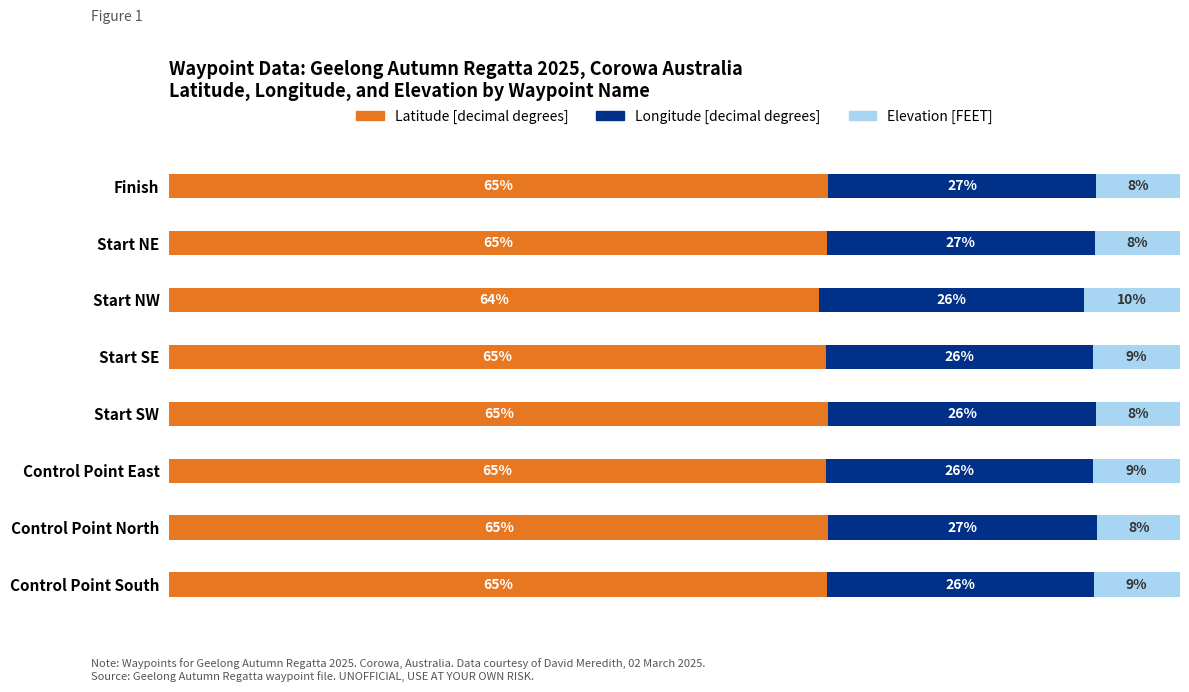

What is the lowest value of the Latitude [decimal degrees] series?

64.3